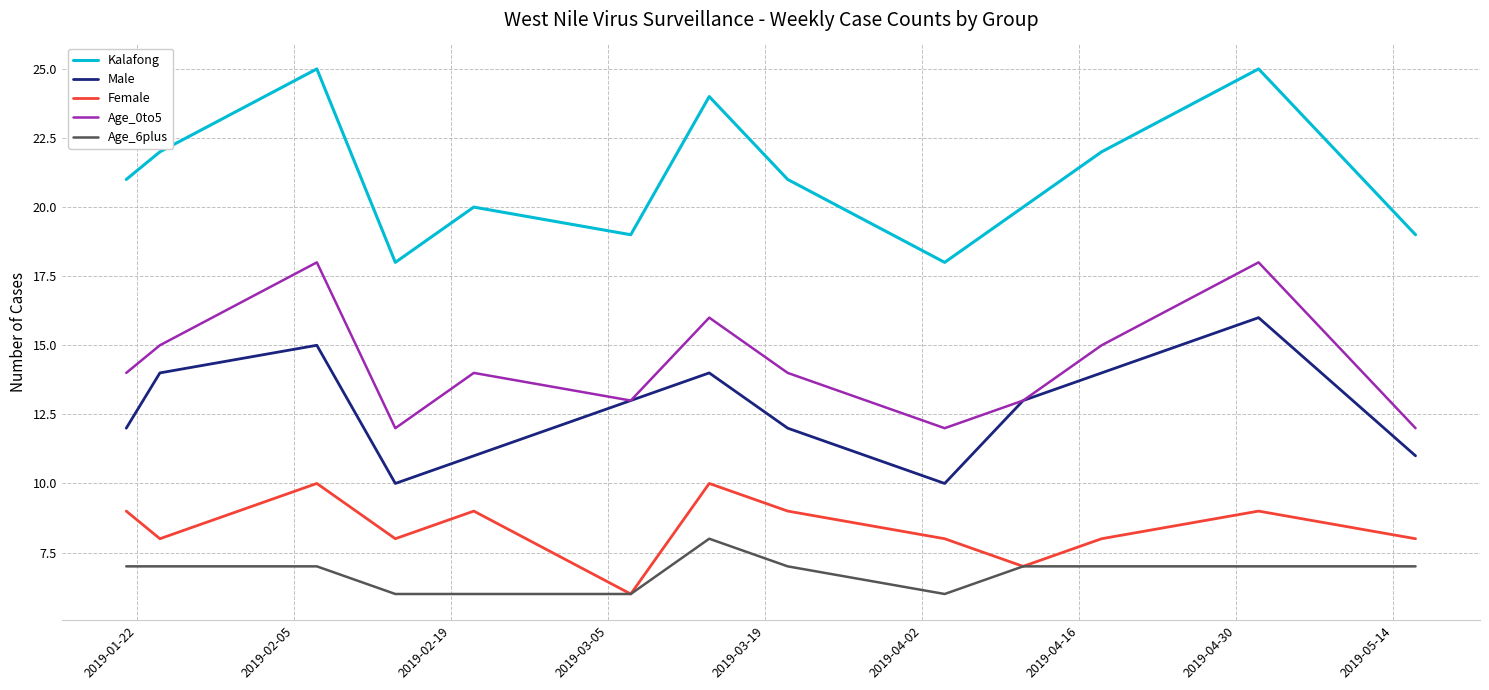

Which series has the widest spread of values?

Kalafong